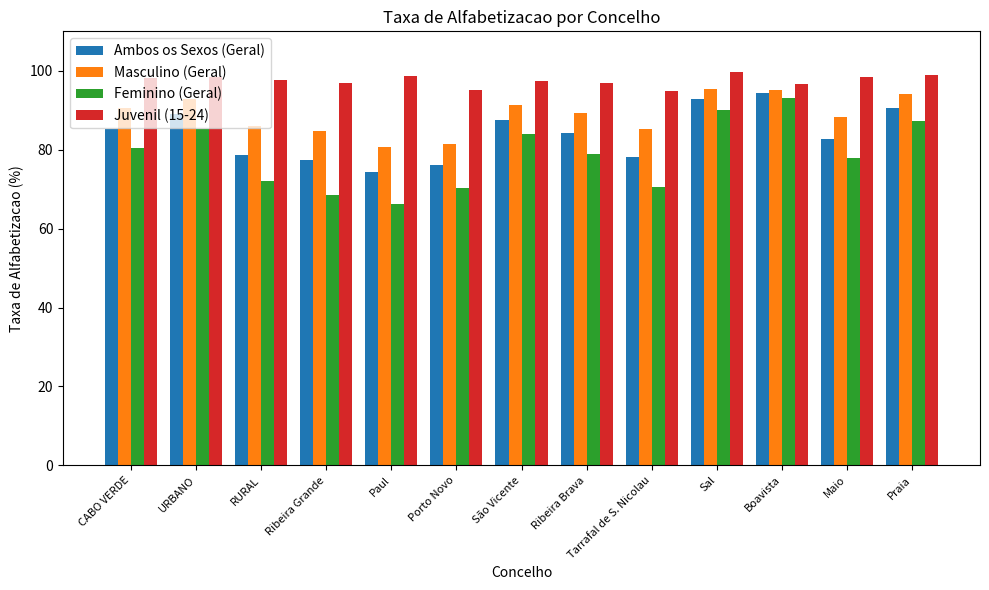

What is the sum of all Feminino (Geral) values?

1024.5